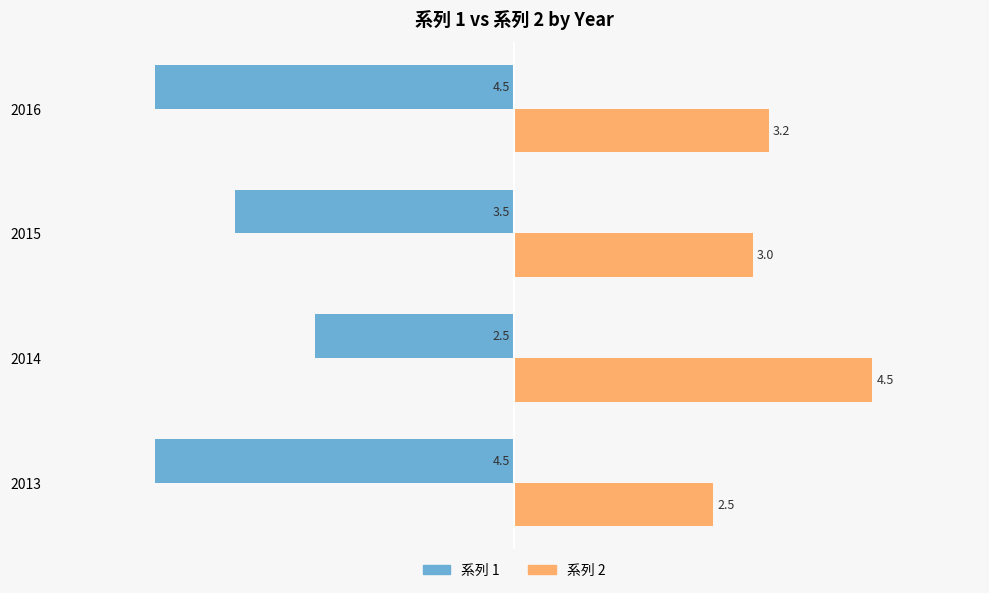

Between 2015 and 2016, which series saw the biggest shift?

系列 1